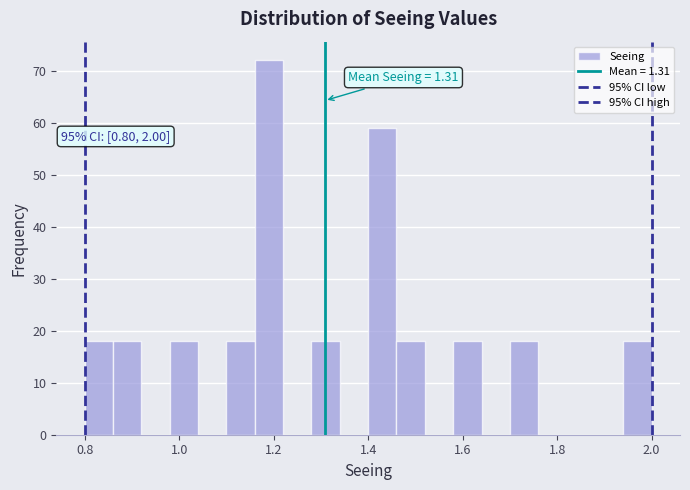

Around what value on the x-axis is the tallest bar? Give the approximate position of its centre, as read against the axis.

1.20